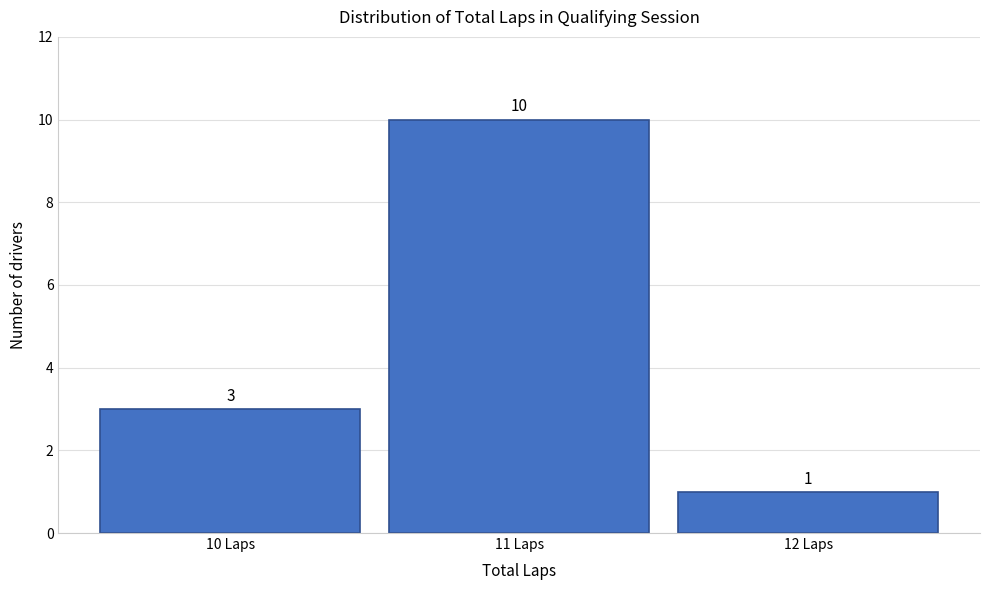

Over which range of the x-axis is the bar tallest?

10.5 to 11.5